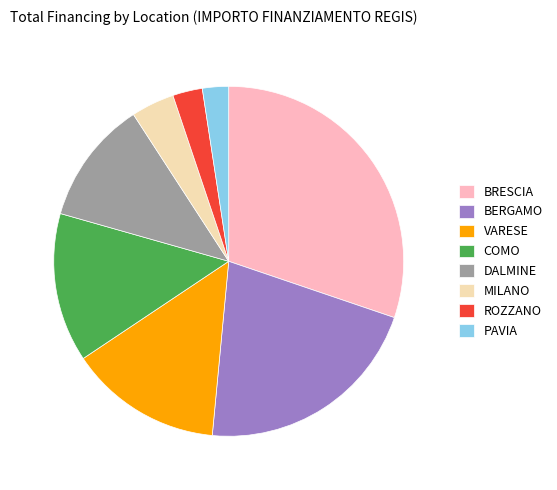

Is it true that BERGAMO is 21% of the pie?

True